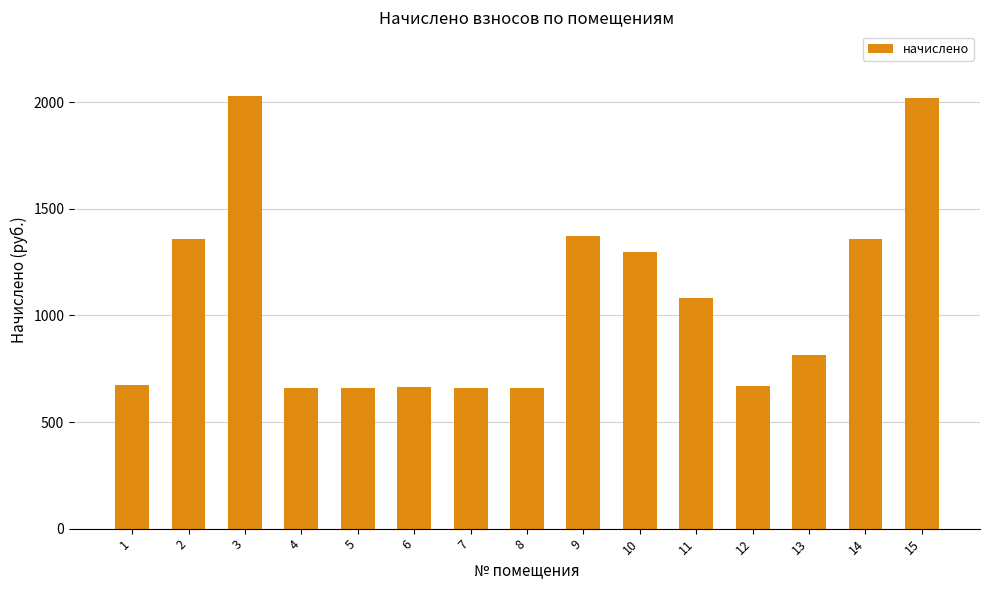

What is the sum of all values?

15976.3